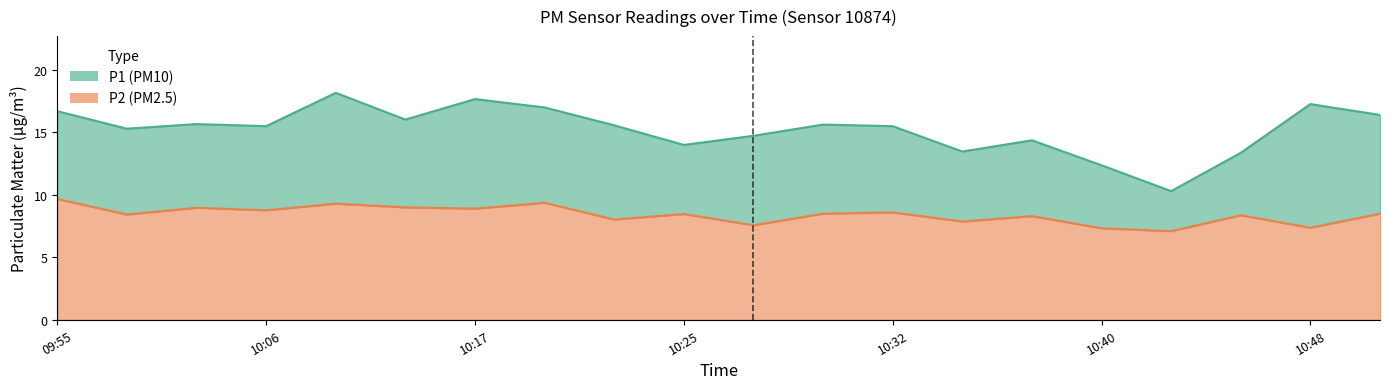

Rank the series at 10:30 from lowest to highest value.

P2, P1